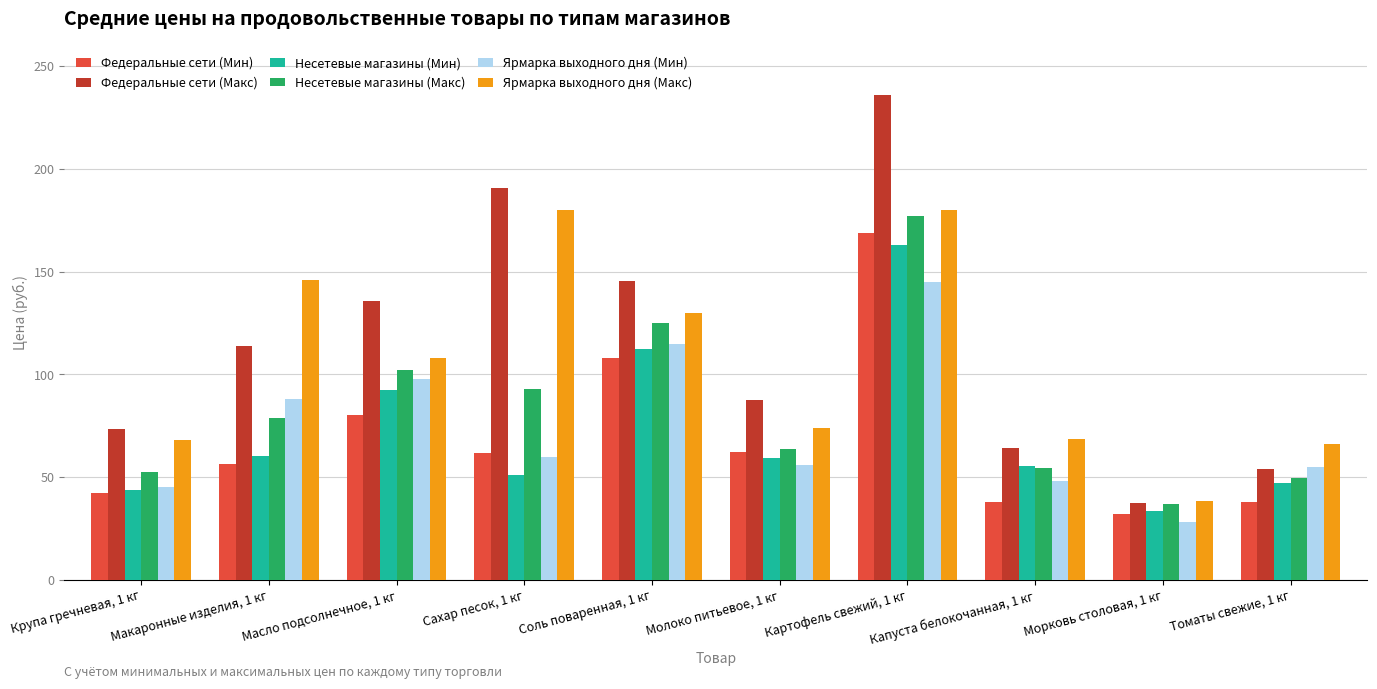

Which series has the largest total across all categories?

Федеральные сети (Макс)